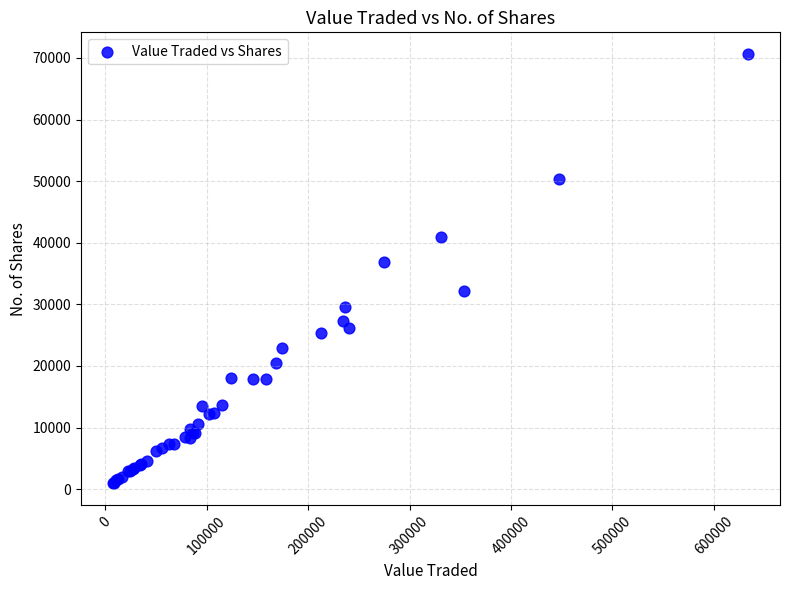

What Y value in the scatter plot is closest to 35796?

36930